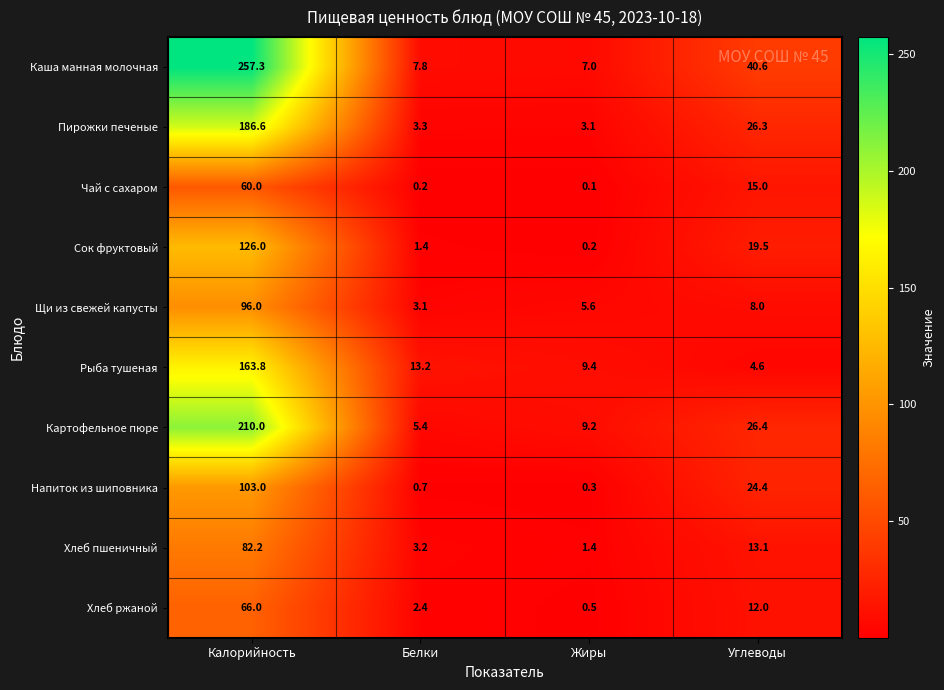

At which label does Сок фруктовый reach its peak?

Калорийность